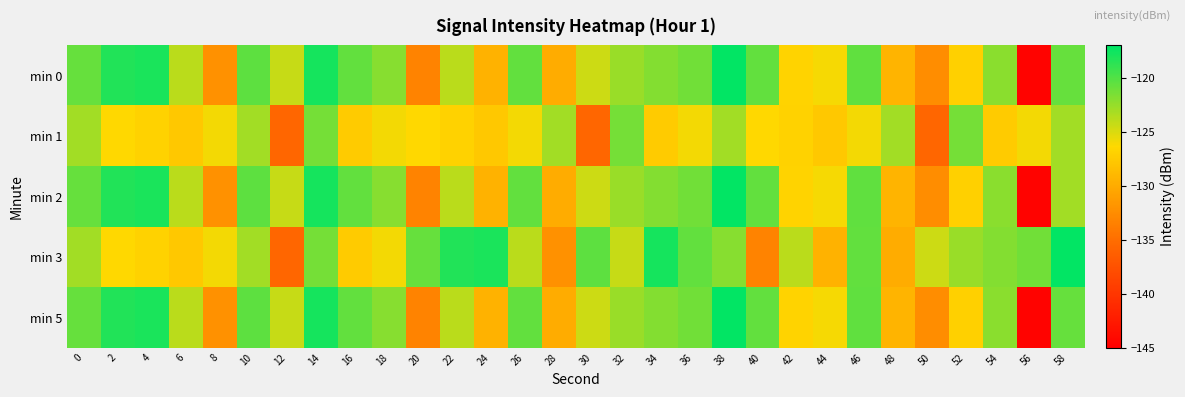

What is the maximum value shown in the chart?

-117.1